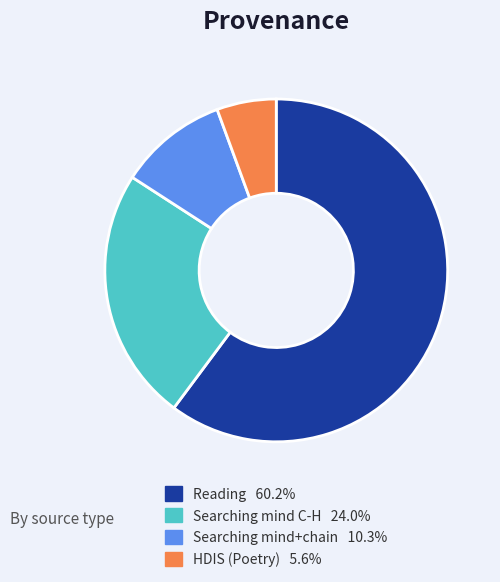

Is there a majority slice in this chart?

Yes